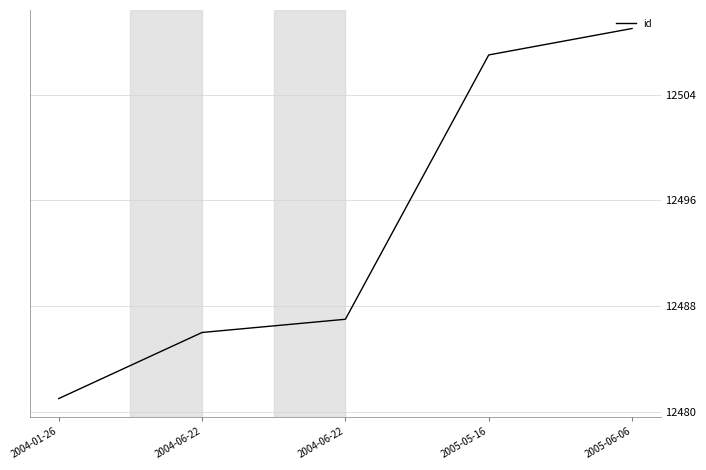

What is the greatest value displayed?

12509